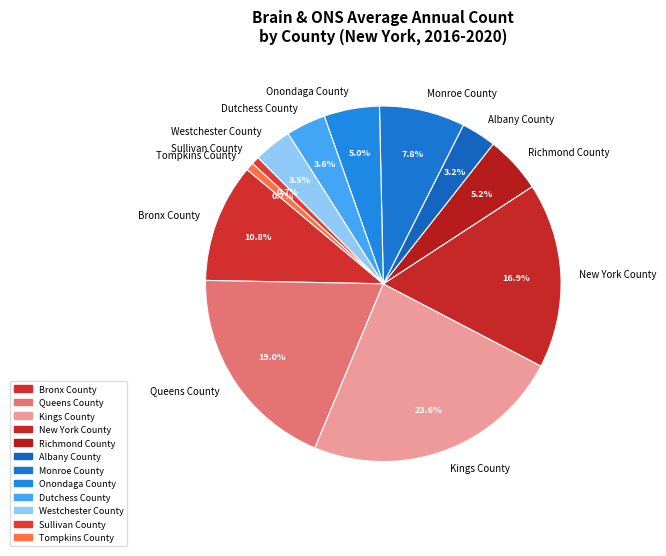

Is there any slice that represents more than half of the pie?

No